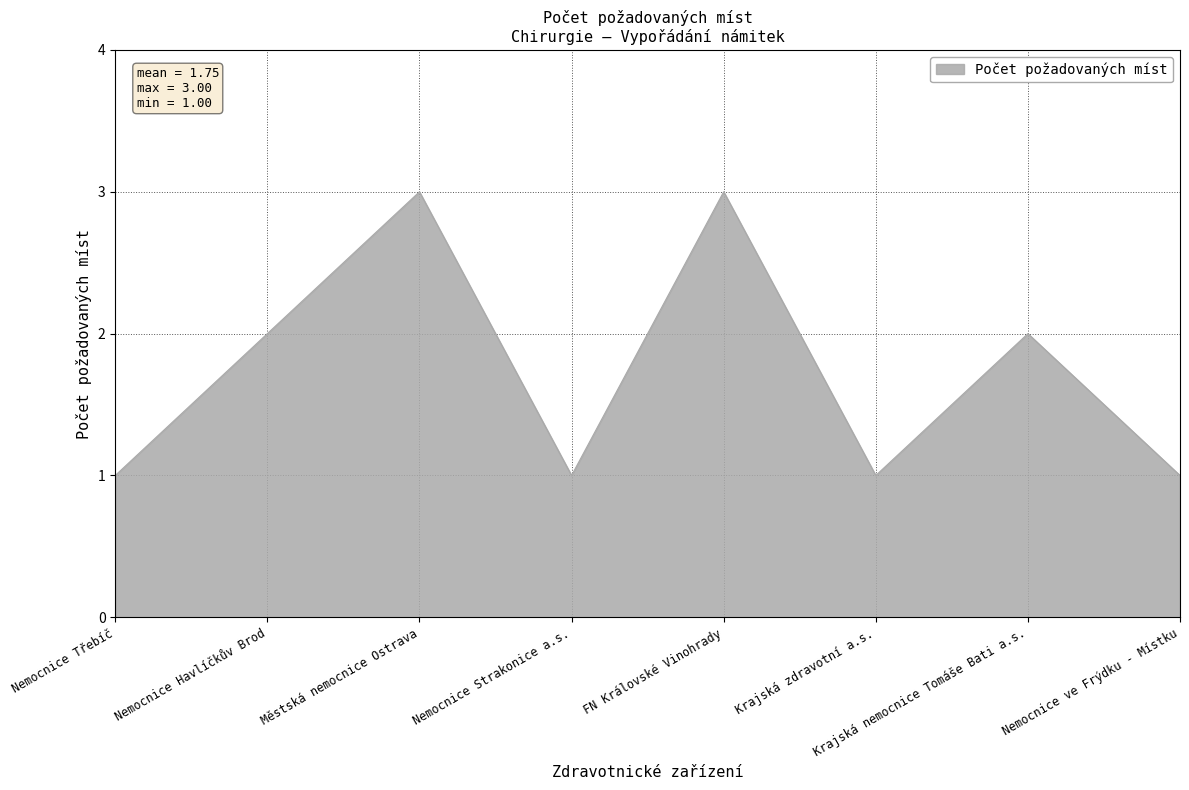

What is the average value?

2